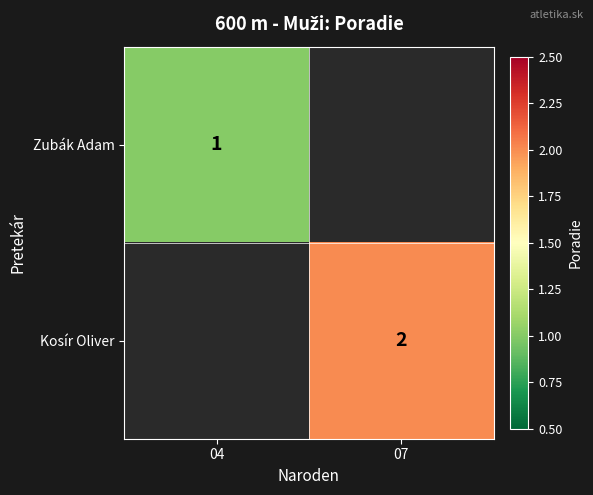

Is the value of Zubák Adam at 04 greater than the value of Kosír Oliver at 07?

No